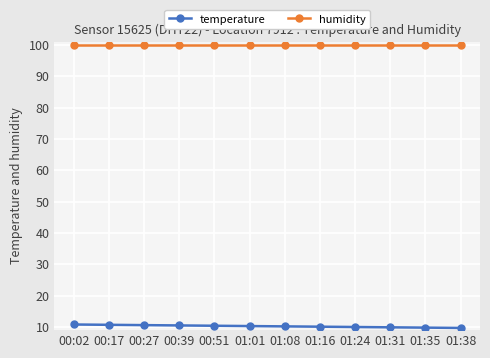

What is the smallest value displayed?

9.7